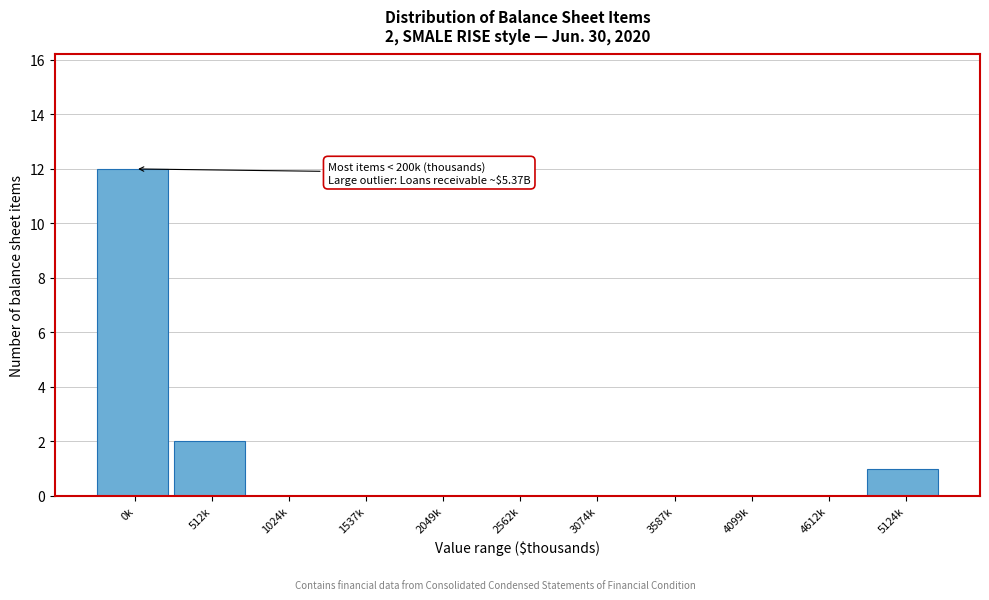

Reading left to right, transcribe all the data shown in this chart.

0k=12	512k=2	1024k=0	1537k=0	2049k=0	2562k=0	3074k=0	3587k=0	4099k=0	4612k=0	5124k=1